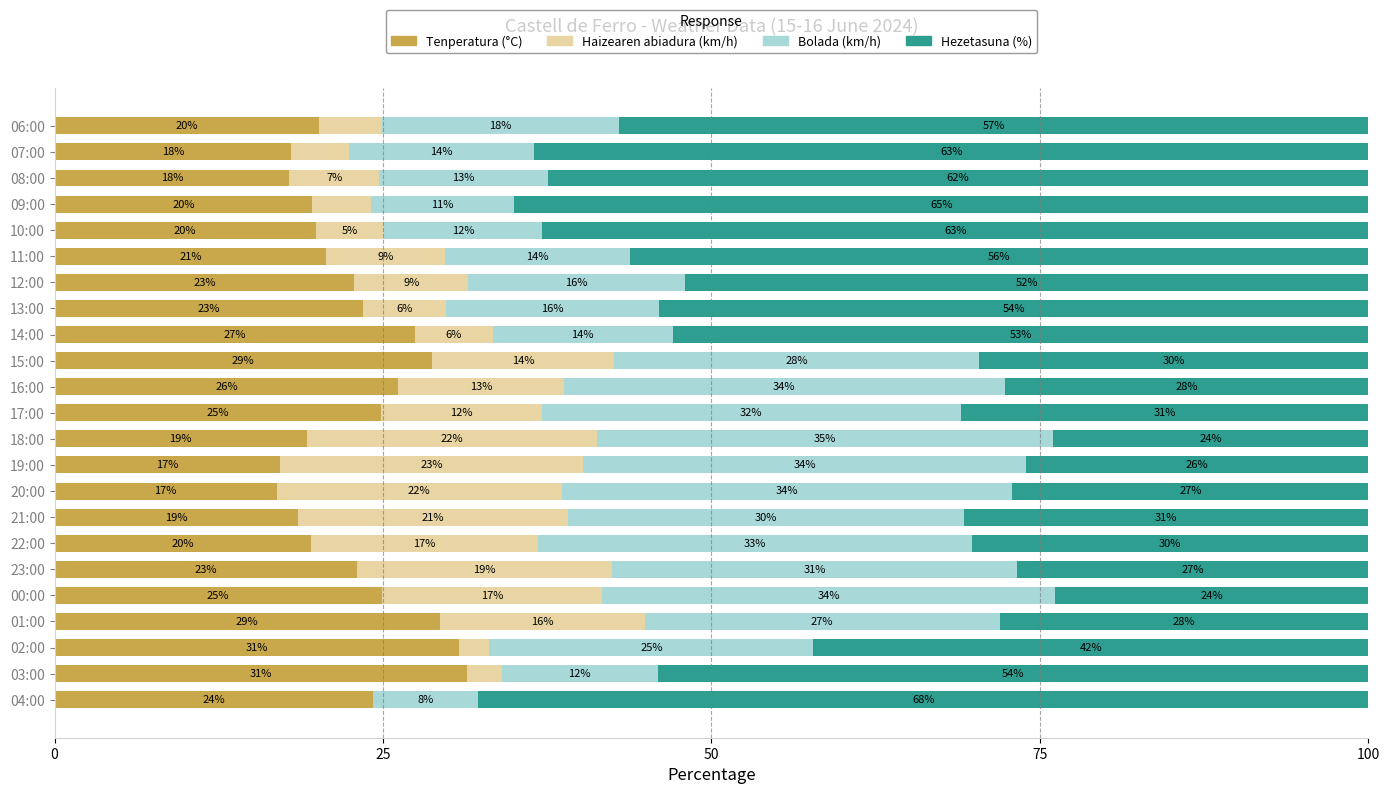

What is the highest value of the Tenperatura (°C) series?

31.4